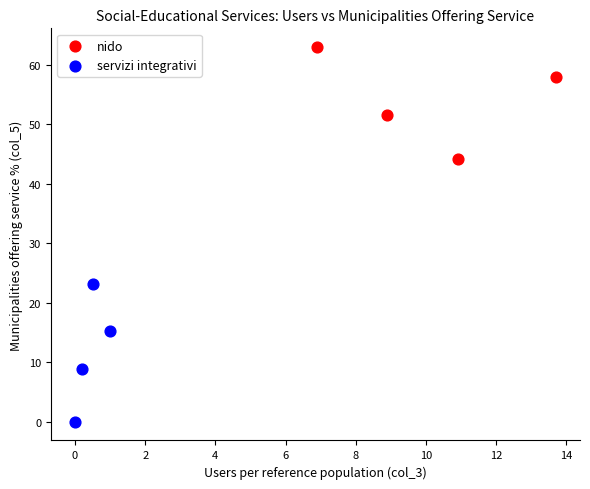

Which series has the largest Y range (max minus min)?

servizi integrativi